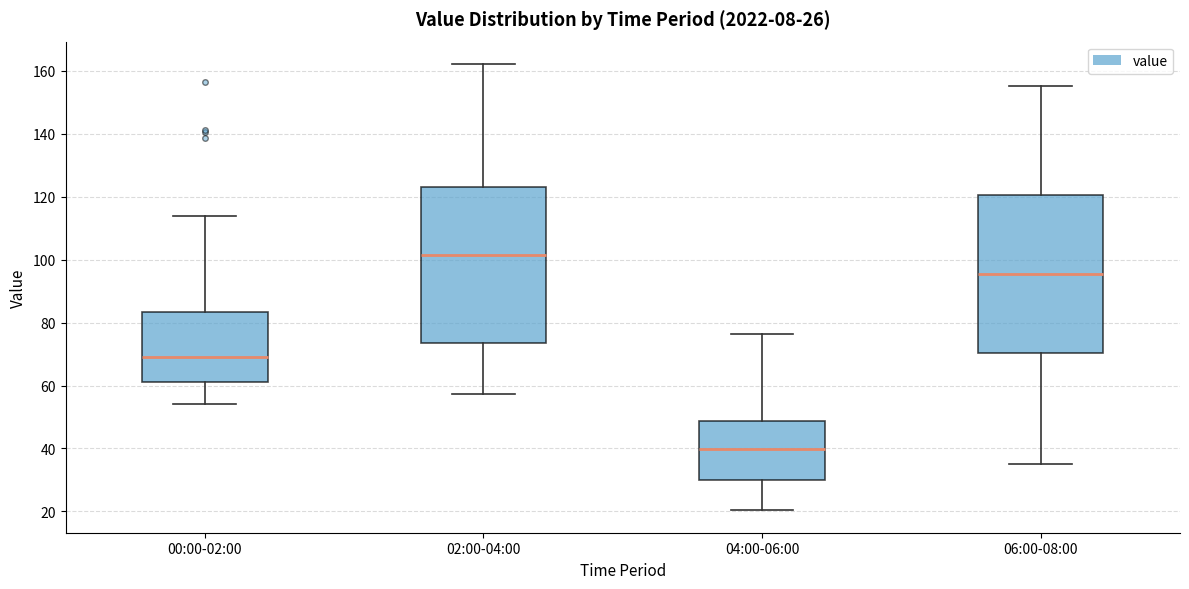

Reading left to right, transcribe this box plot: for each box, give where its median line is, the range the box spans, and where its two whiskers end, as read against the y-axis. The values are not printed on the chart, so give them approximately, as read against the axis.

00:00-02:00: median 70, box 62 to 84, whiskers 54 to 114
02:00-04:00: median 102, box 74 to 124, whiskers 58 to 162
04:00-06:00: median 40, box 30 to 48, whiskers 20 to 76
06:00-08:00: median 96, box 70 to 120, whiskers 36 to 156